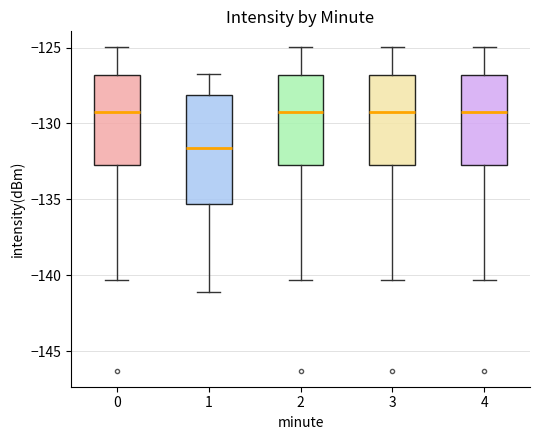

Reading left to right, transcribe this box plot: for each box, give where its median line is, the range the box spans, and where its two whiskers end, as read against the y-axis. The values are not printed on the chart, so give them approximately, as read against the axis.

0: median -129.0, box -133.0 to -127.0, whiskers -140.5 to -125.0
1: median -131.5, box -135.5 to -128.0, whiskers -141.0 to -127.0
2: median -129.0, box -133.0 to -127.0, whiskers -140.5 to -125.0
3: median -129.0, box -133.0 to -127.0, whiskers -140.5 to -125.0
4: median -129.0, box -133.0 to -127.0, whiskers -140.5 to -125.0